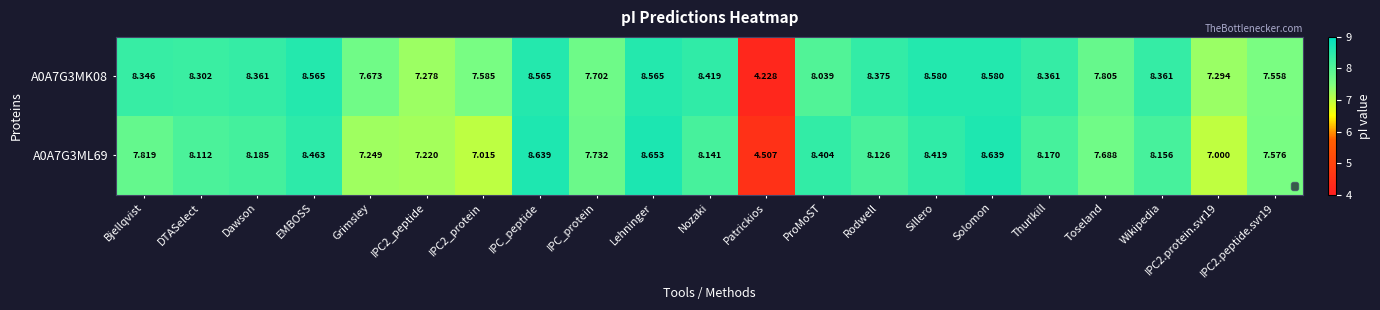

At which label does A0A7G3ML69 first exceed 8?

DTASelect